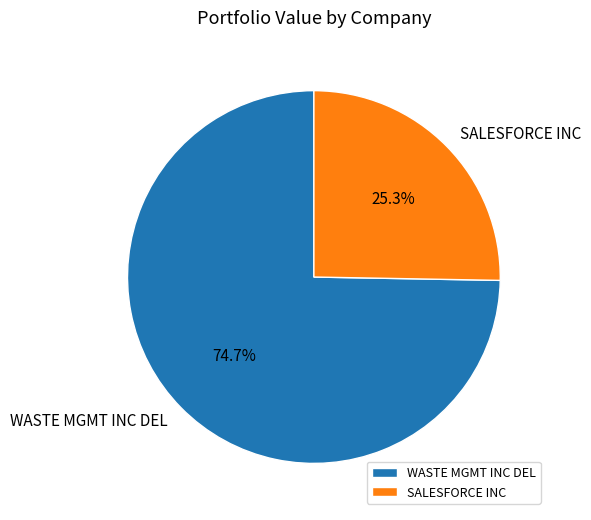

What percentage is NOT represented by WASTE MGMT INC DEL?

25.3%